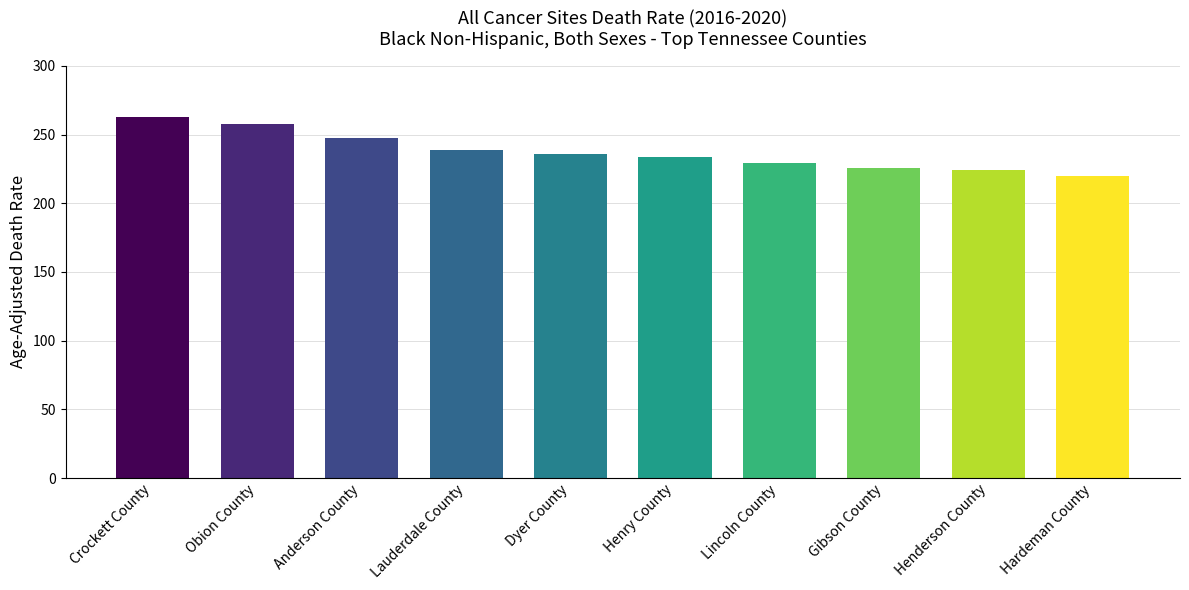

True or false: the data shows 130.7 at Lincoln County.

False